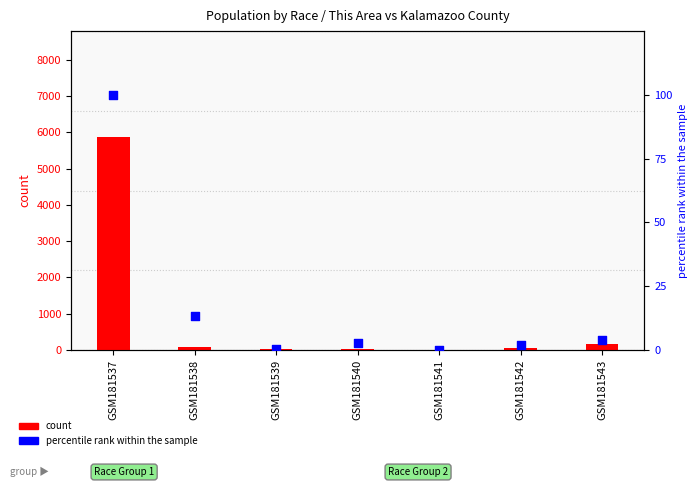

Is the value of count at GSM181538 greater than the value of percentile rank within the sample at GSM181538?

Yes